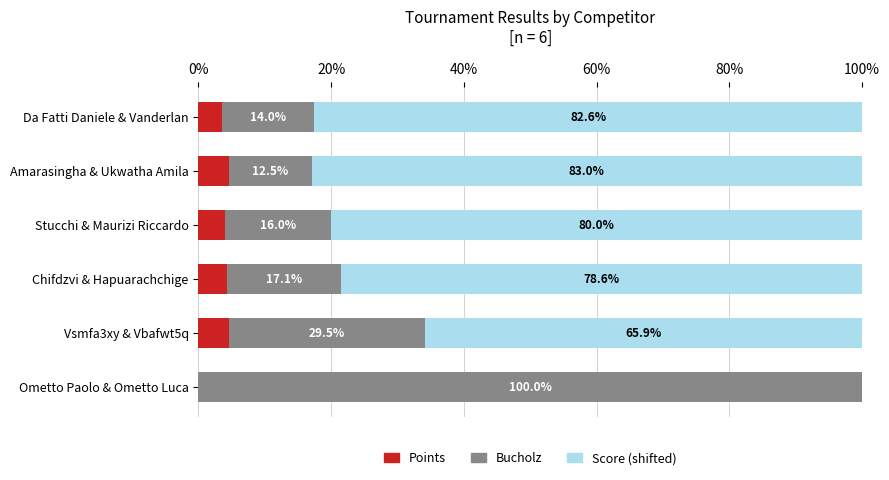

True or false: Points has a value of 3.5 at Da Fatti Daniele & Vanderlan.

True